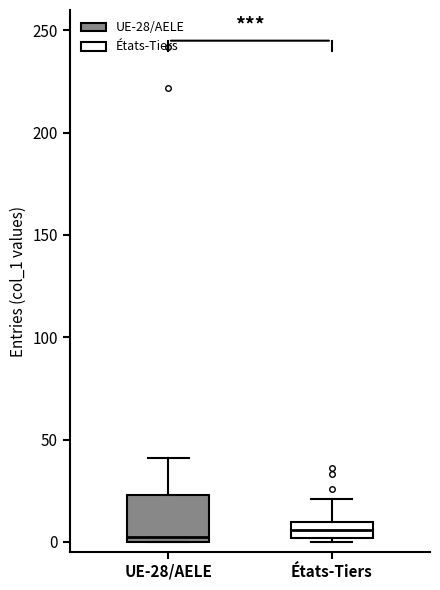

Comparing the boxes themselves (not the whiskers), which one is the tallest?

UE-28/AELE